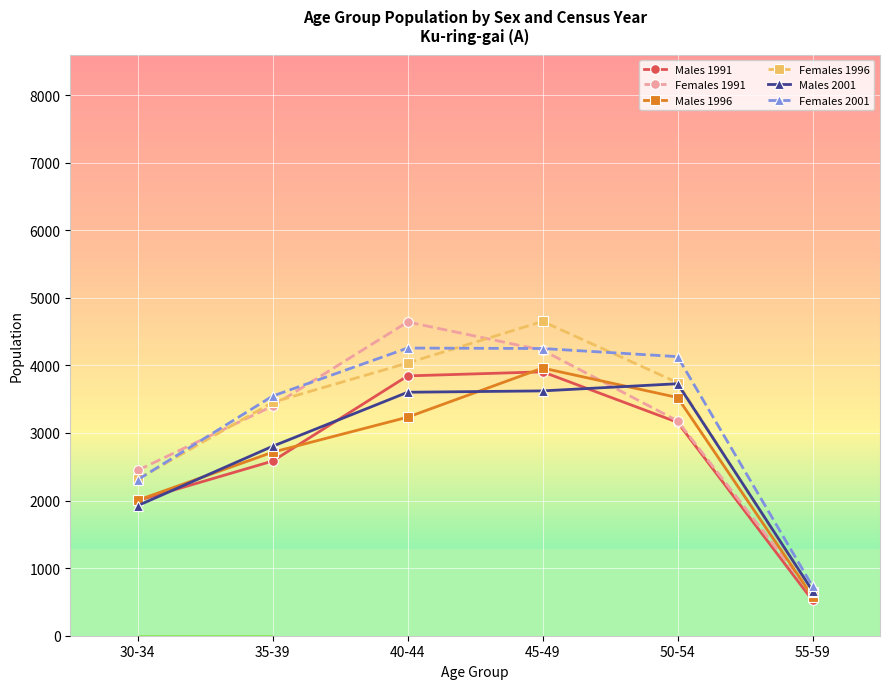

Is the value of Females 1991 at 50-54 greater than the value of Males 2001 at 30-34?

Yes